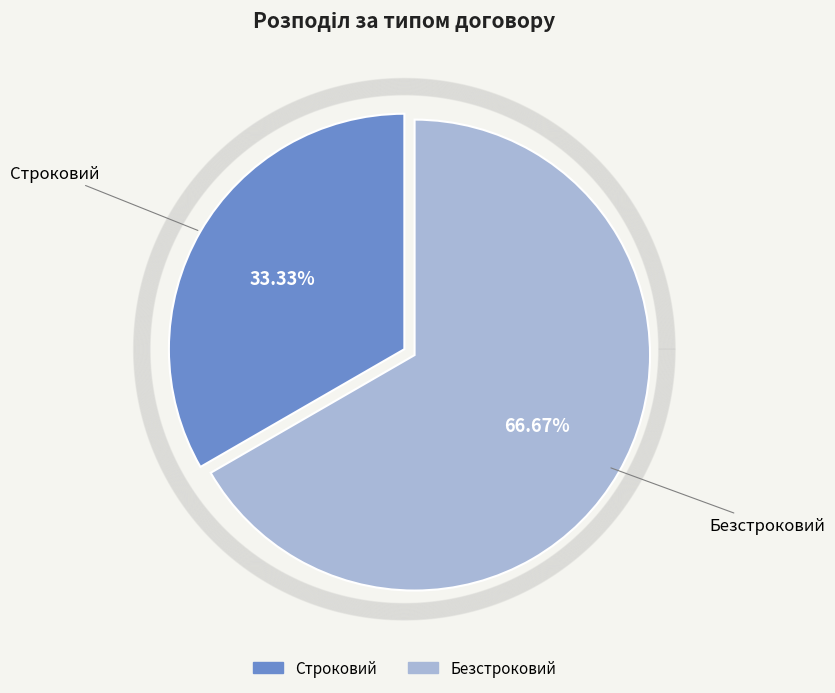

How many slices are in this pie chart?

2